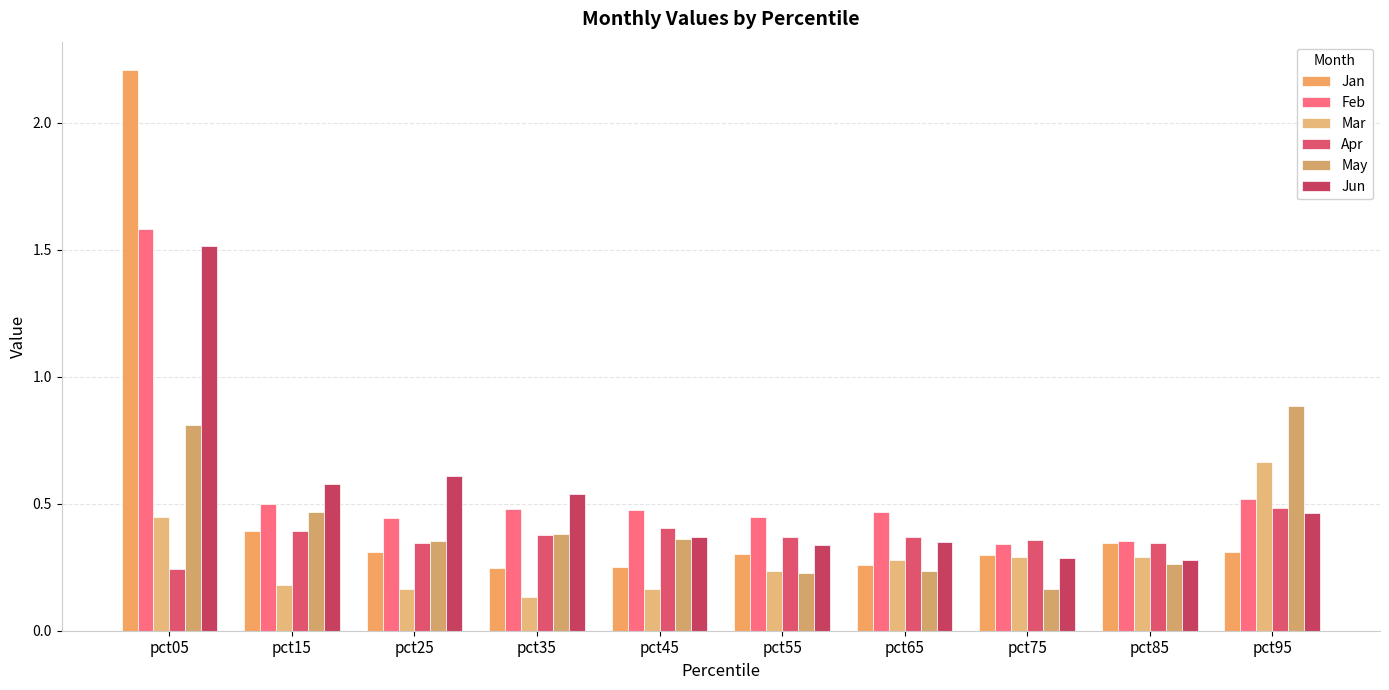

What is the value of the Jan bar at the 9th from the left?

0.3